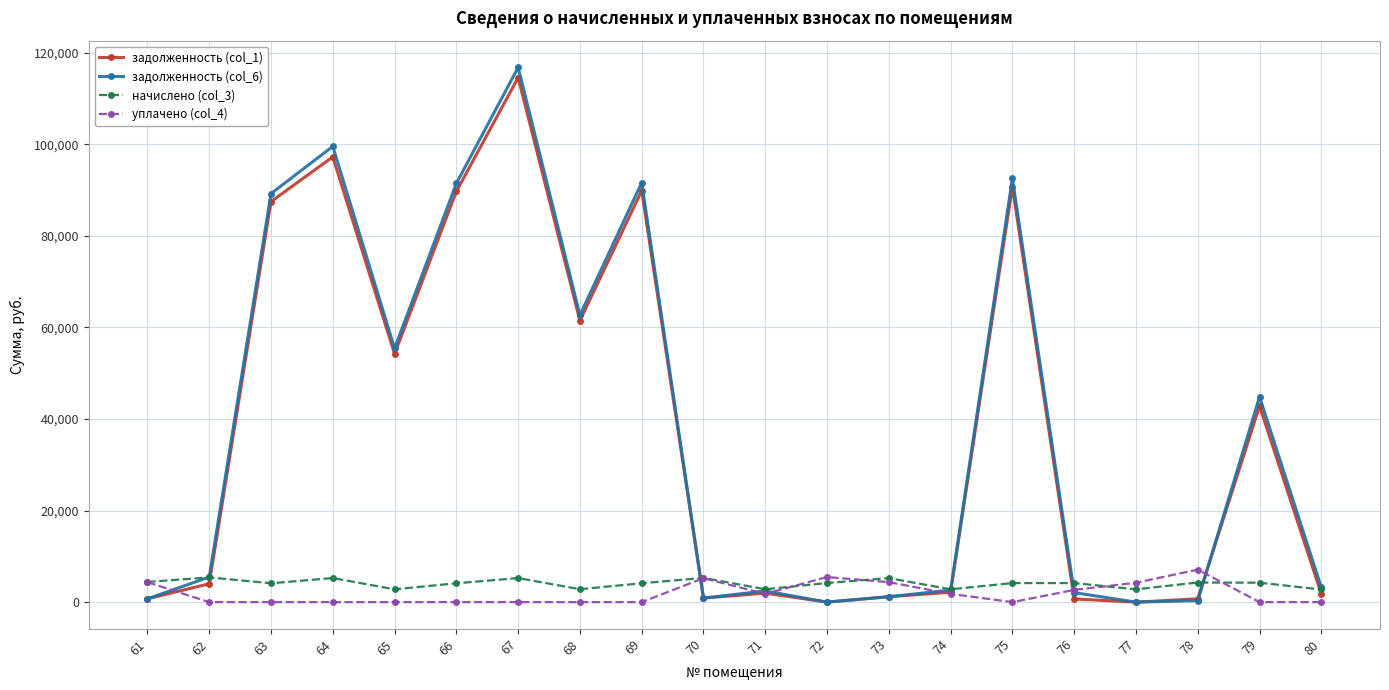

What is the total value across all series at 67?

236545.8